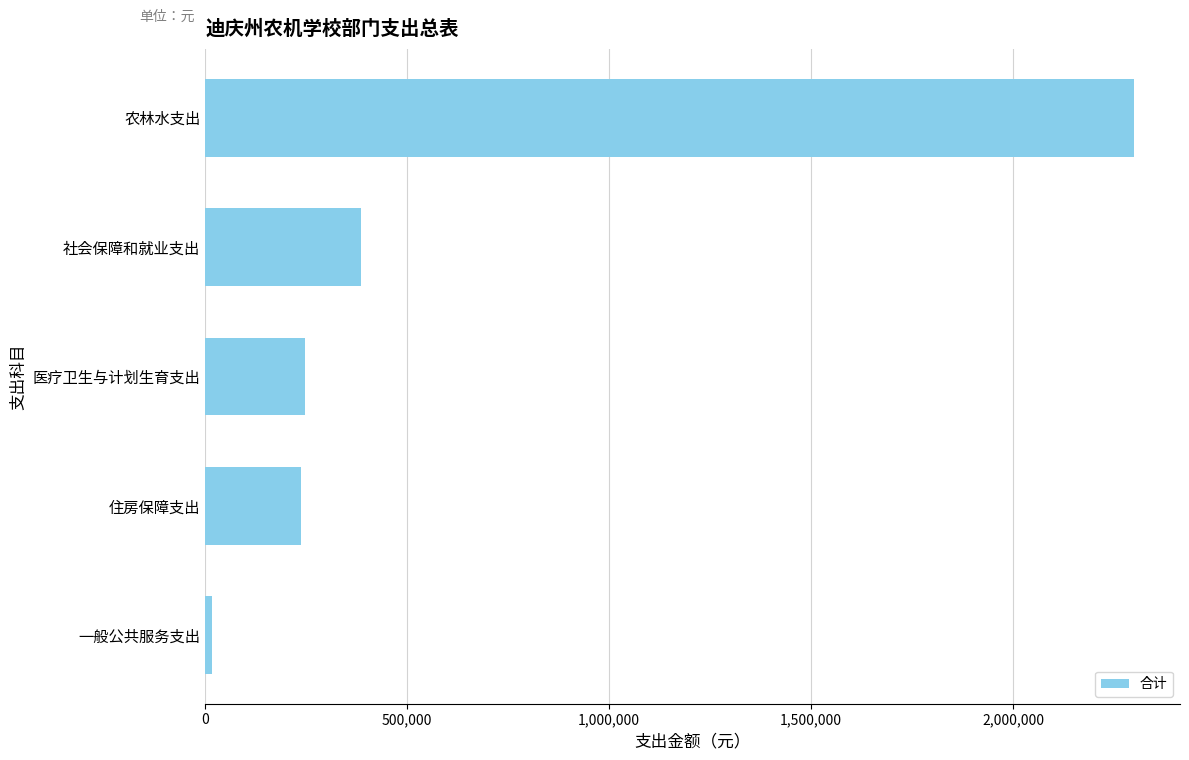

Which label corresponds to the smallest value in the chart?

一般公共服务支出